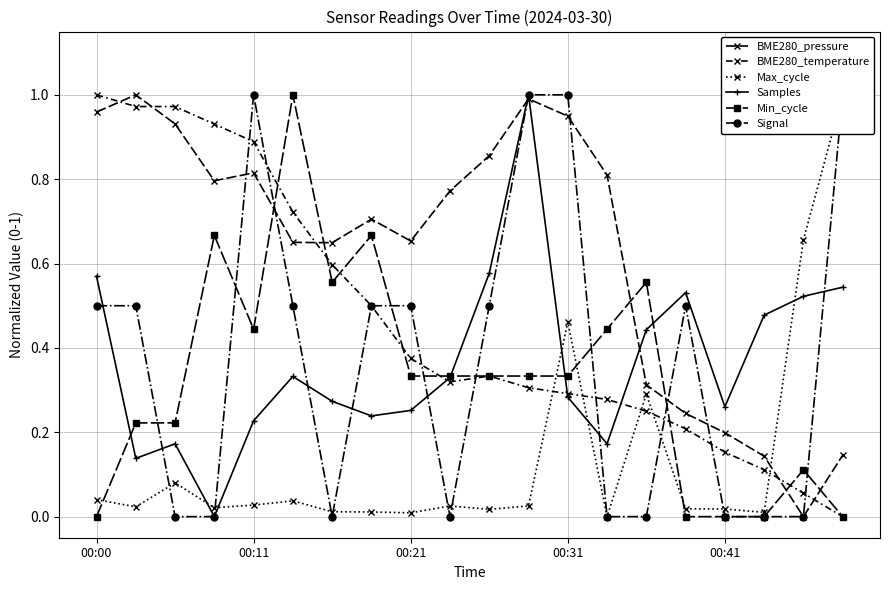

List the labels in order of Samples value, largest first.

11, 10, 00:00, 19, 15, 18, 17, 14, 5, 9, 12, 6, 16, 8, 7, 00:41, 00:21, 13, 00:11, 00:31